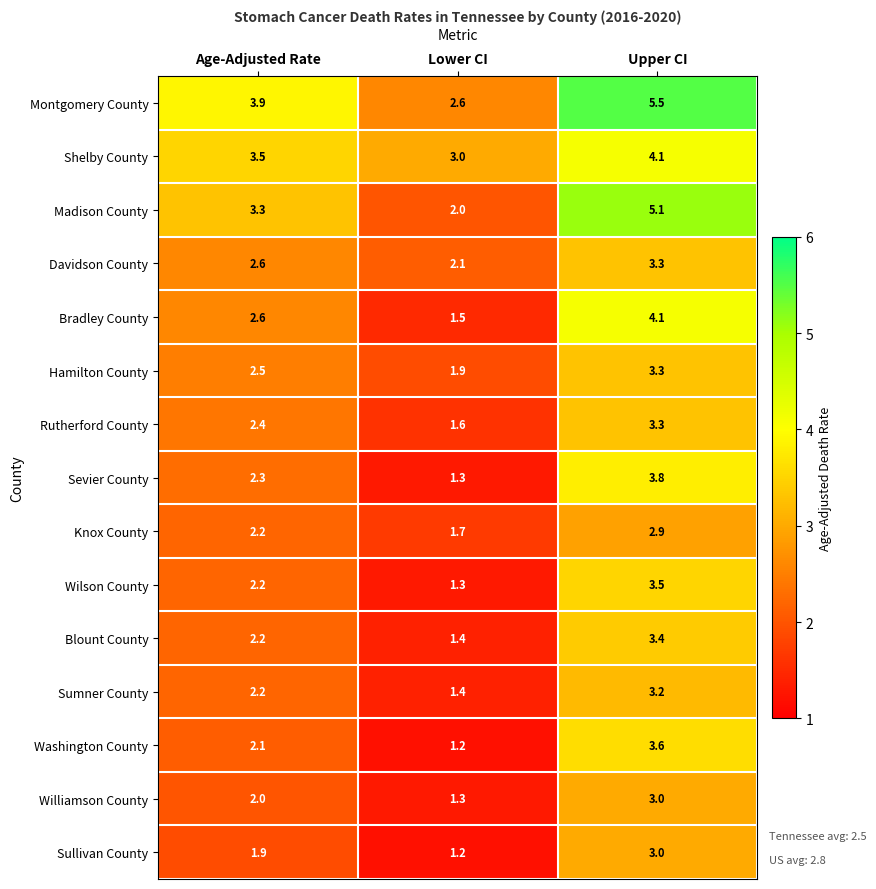

How many Sullivan County values are between 1 and 3?

3